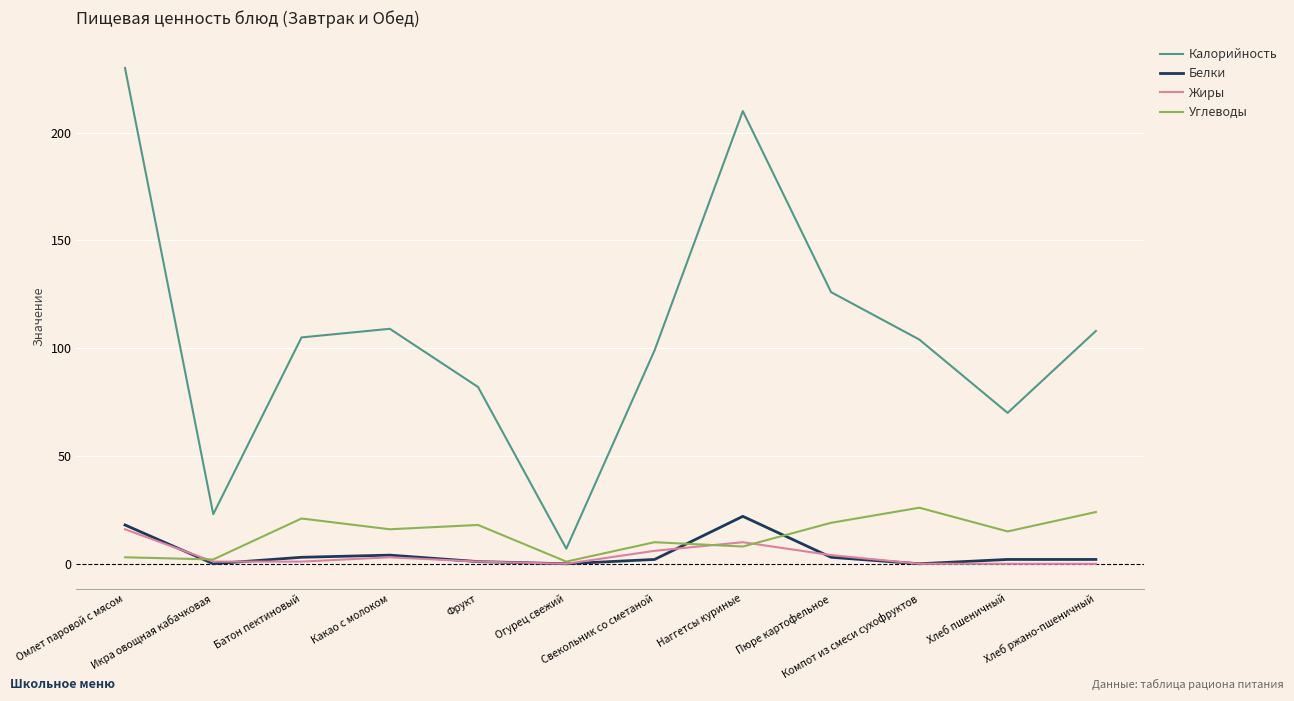

True or false: Калорийность has a value of 54 at Пюре картофельное.

False